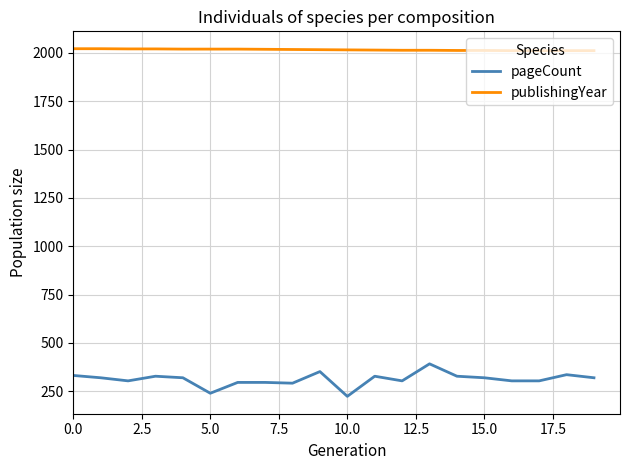

How many lines are shown in the chart?

2